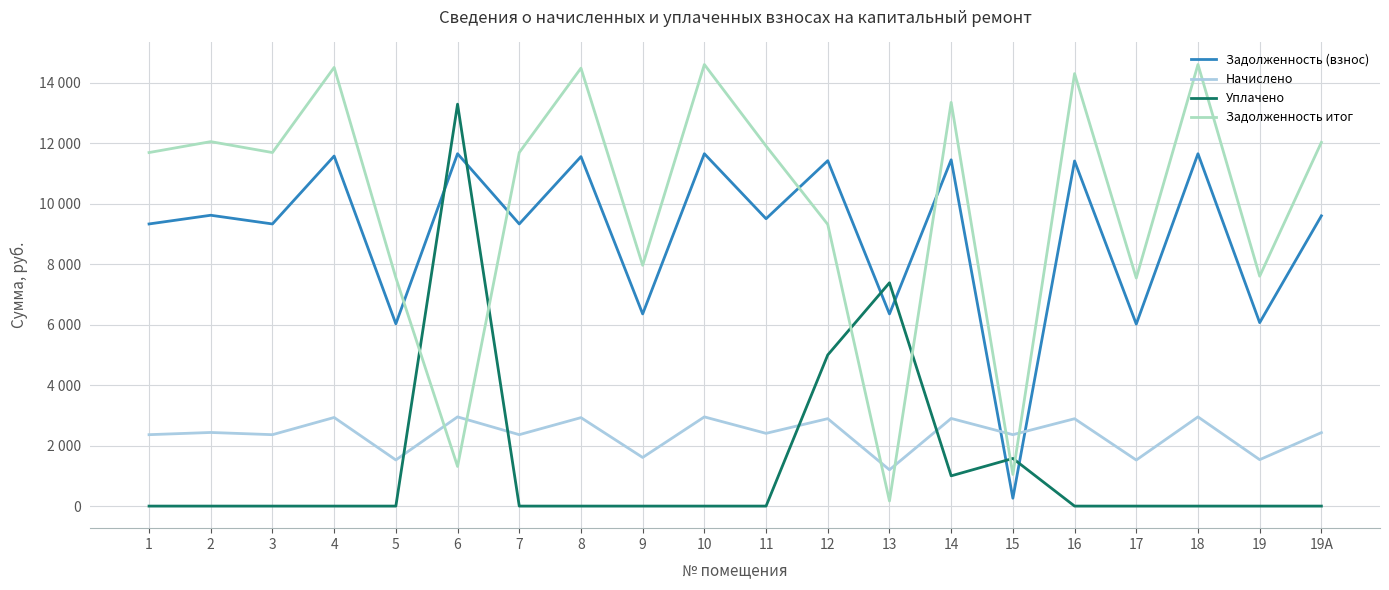

Is this an area chart (filled region under the line)?

No